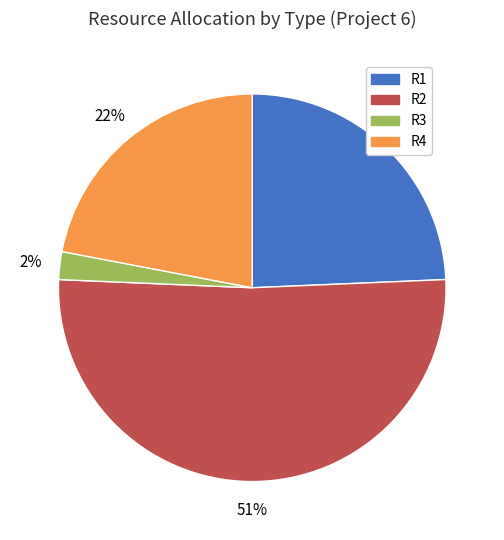

Is it true that R4 is 22% of the pie?

True